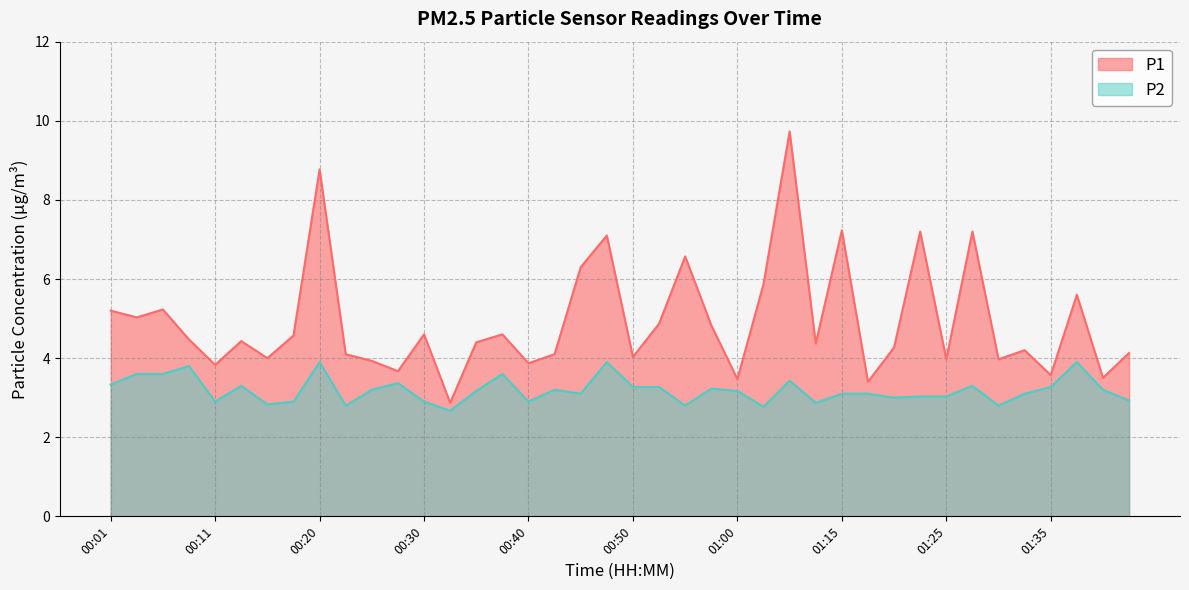

Does the chart display data point markers on the line(s)?

No